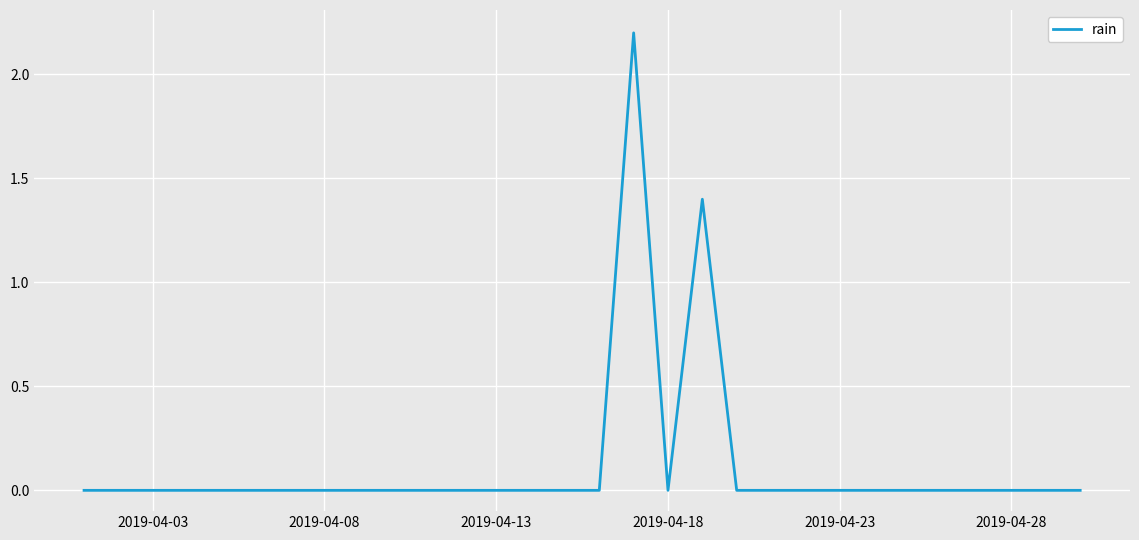

What is the maximum value shown in the chart?

2.2